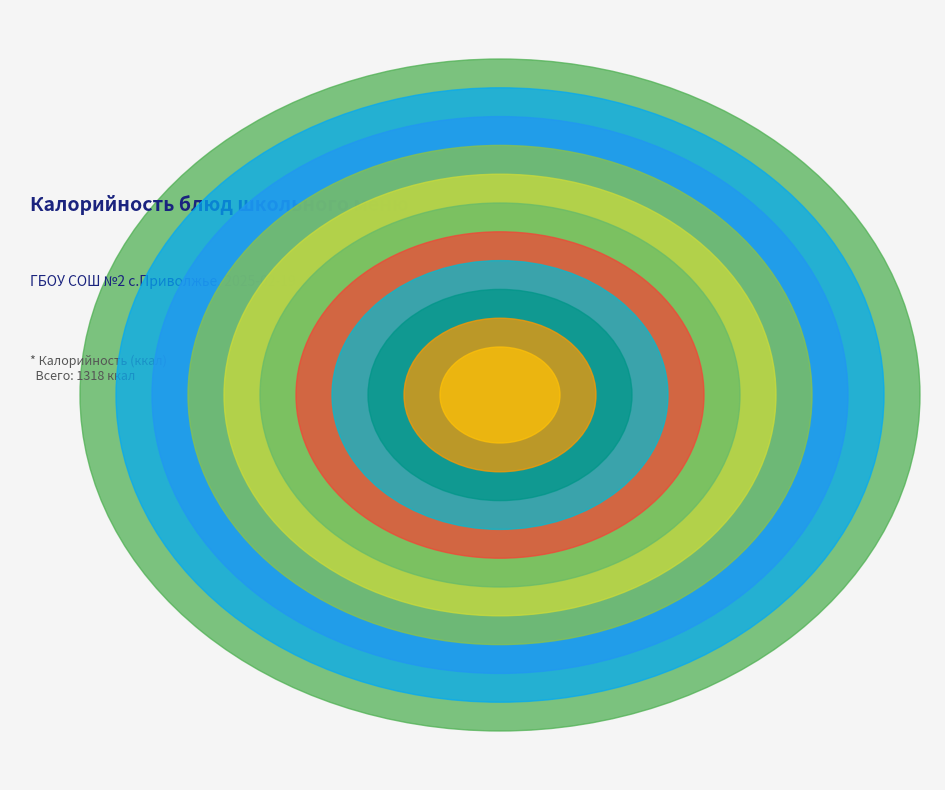

To the nearest percent, what portion does Салат из редьки represent?

4%